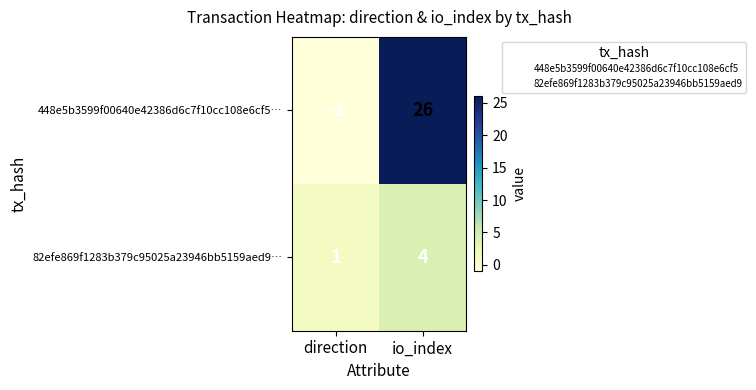

Between direction and io_index, which series saw the biggest shift?

448e5b3599f00640e42386d6c7f10cc108e6cf5…